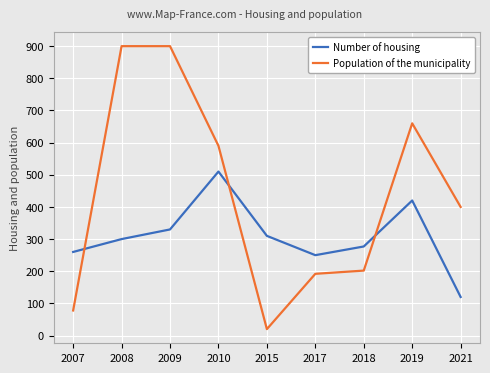

The Population of the municipality series shows 20 at 2015. True or false?

True